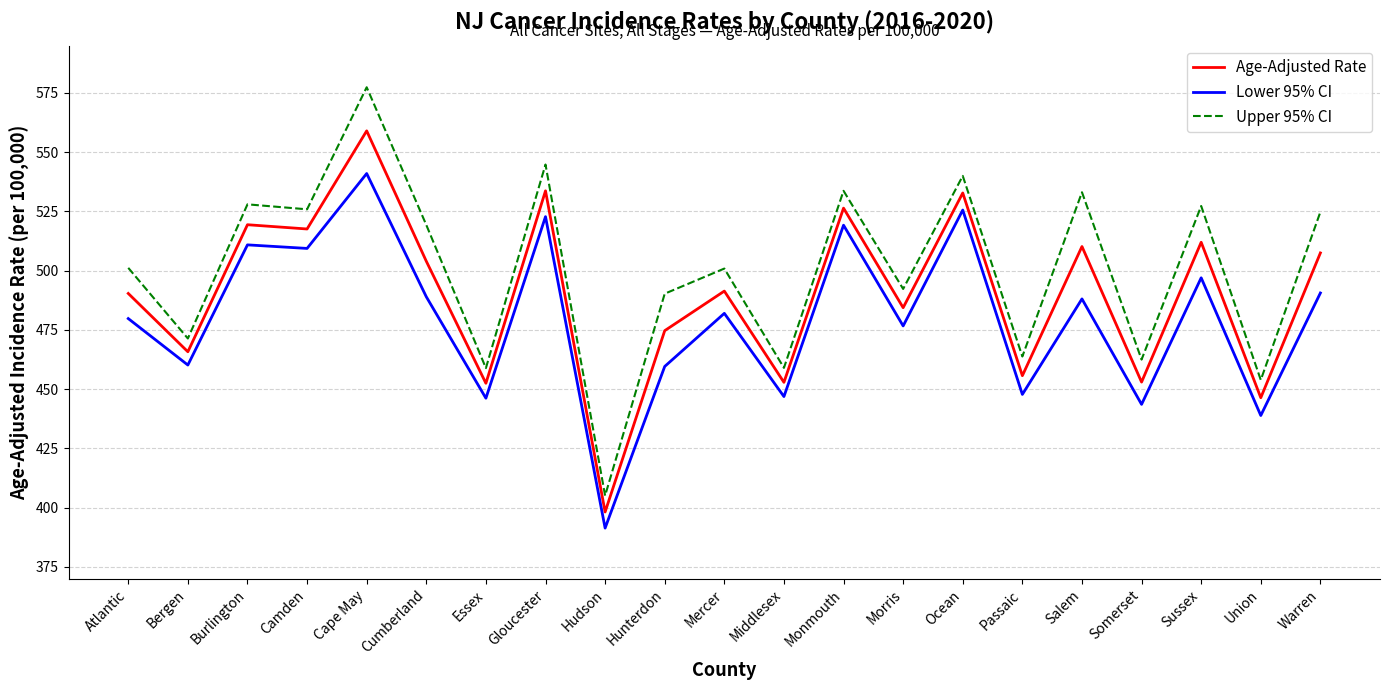

True or false: Upper 95% CI and Age-Adjusted Rate intersect in this chart.

False